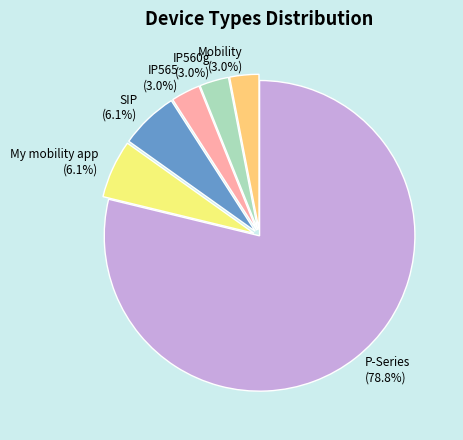

Is the sum of My mobility app (6.1%) and P-Series (78.8%) greater than half?

Yes